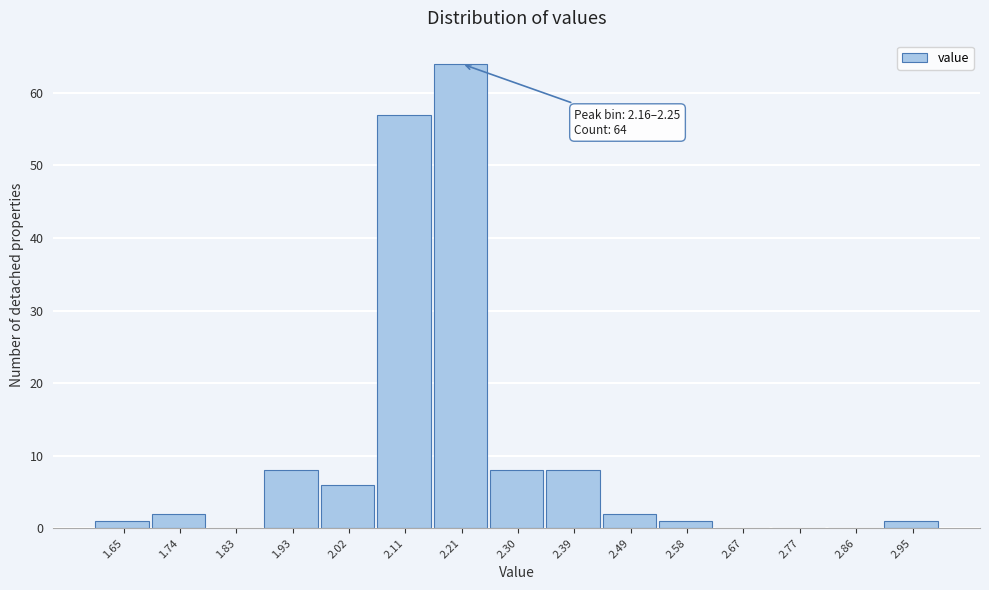

Which range on the x-axis has the tallest bar?

2.16 to 2.25